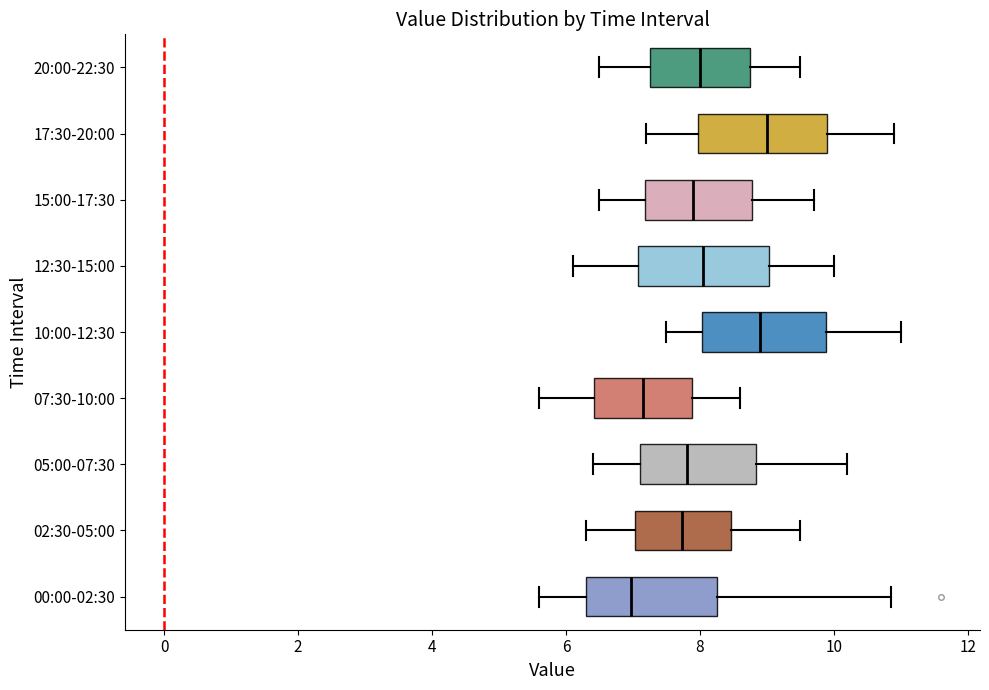

Where does the median line of the box for 05:00-07:30 sit on the x-axis? The values are not printed on the chart, so give them approximately, as read against the axis.

7.8